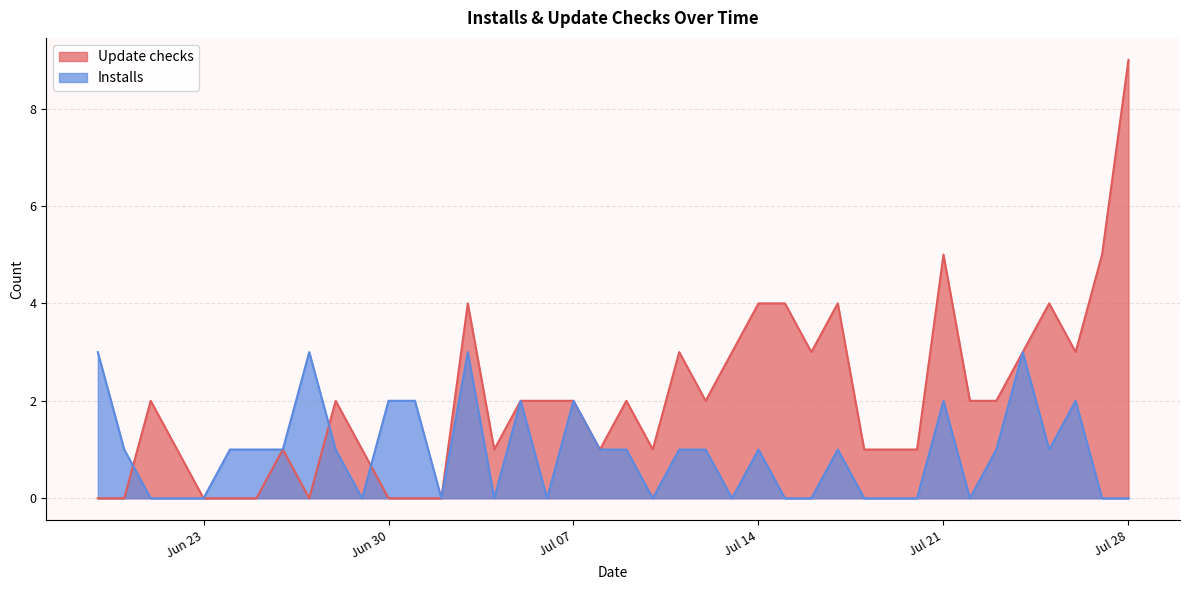

What is the average value of the Update checks series?

2